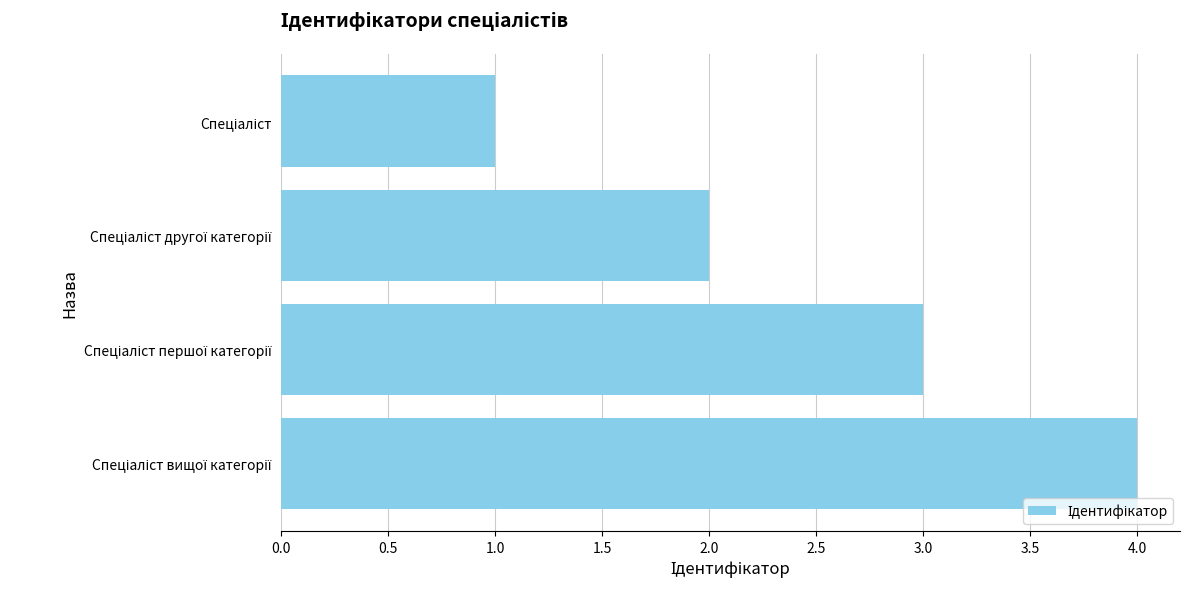

What is the difference between the maximum and minimum values?

3